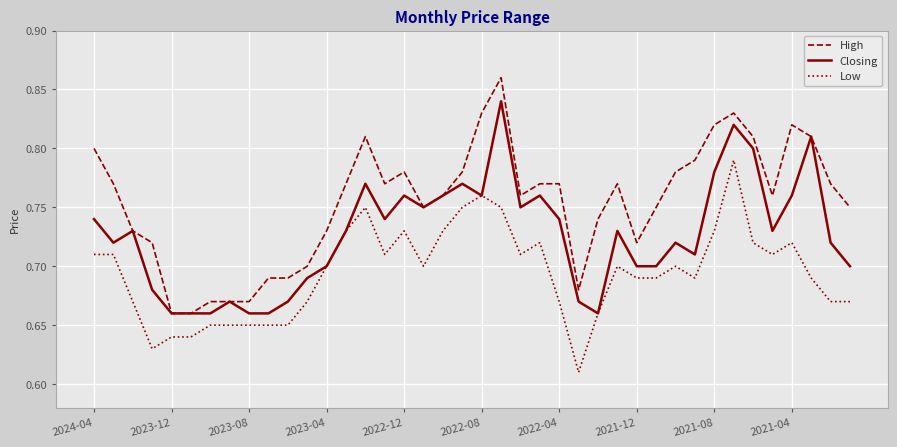

How many Closing values are between 0 and 1?

40